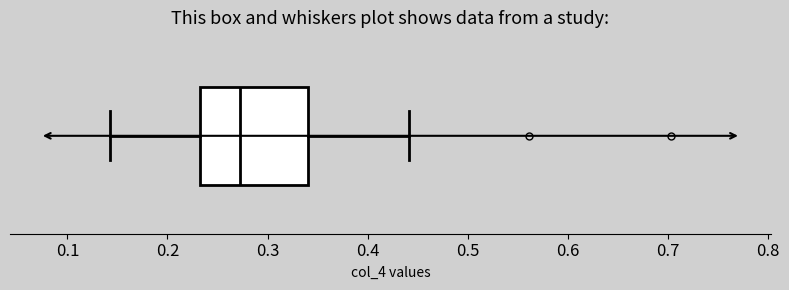

Where does the left whisker of the box end on the x-axis? The values are not printed on the chart, so give them approximately, as read against the axis.

0.14